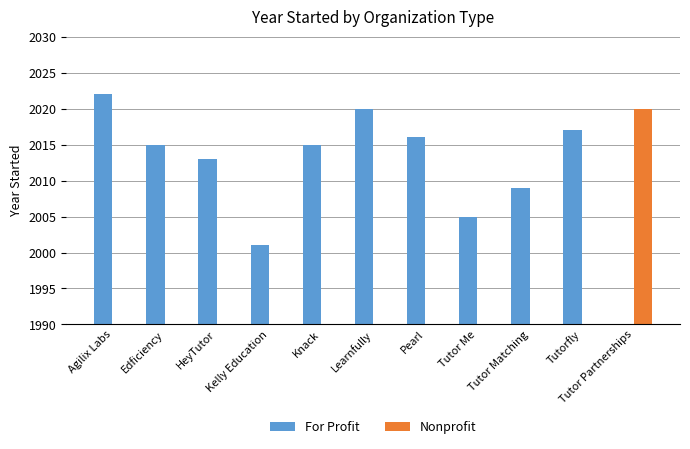

What is the highest value of the Nonprofit series?

2020